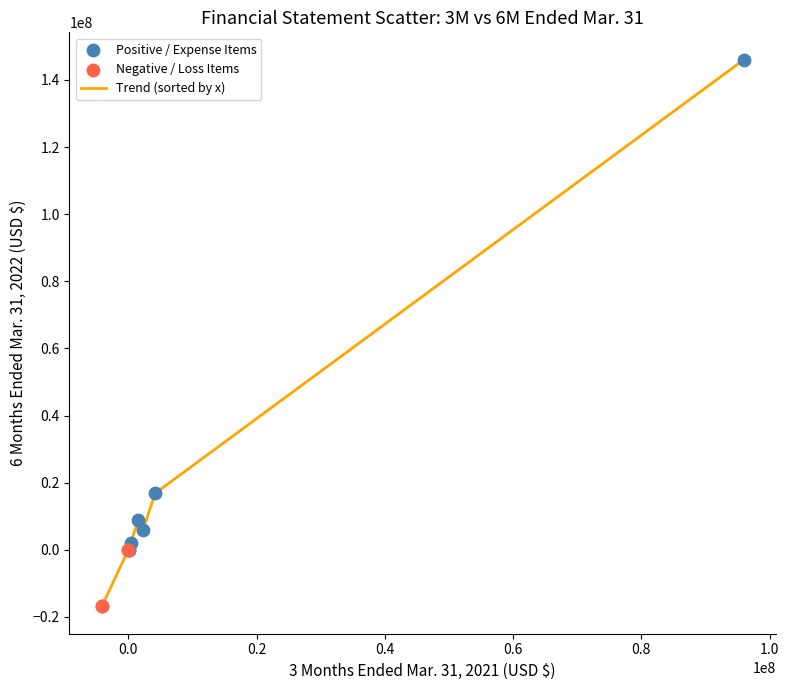

What is the difference between the maximum and minimum values?

162876674.0